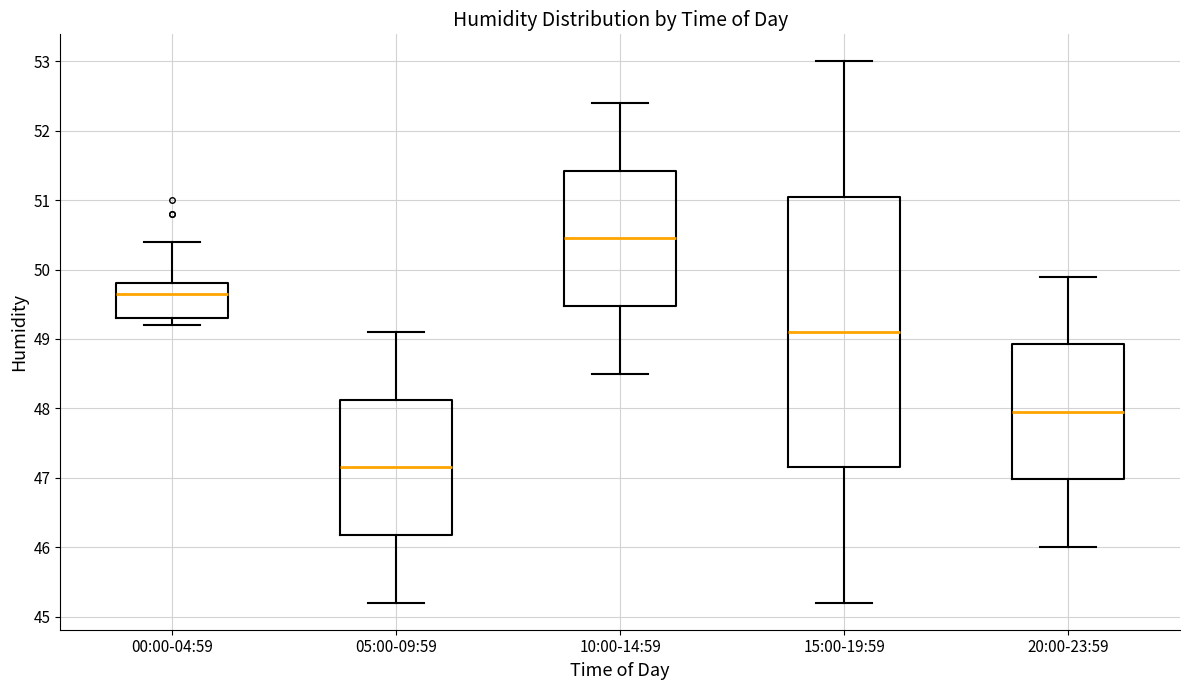

Reading left to right, transcribe this box plot: for each box, give where its median line is, the range the box spans, and where its two whiskers end, as read against the y-axis. The values are not printed on the chart, so give them approximately, as read against the axis.

00:00-04:59: median 49.7, box 49.3 to 49.8, whiskers 49.2 to 50.4
05:00-09:59: median 47.2, box 46.2 to 48.1, whiskers 45.2 to 49.1
10:00-14:59: median 50.5, box 49.5 to 51.4, whiskers 48.5 to 52.4
15:00-19:59: median 49.1, box 47.2 to 51.1, whiskers 45.2 to 53.0
20:00-23:59: median 48.0, box 47.0 to 48.9, whiskers 46.0 to 49.9